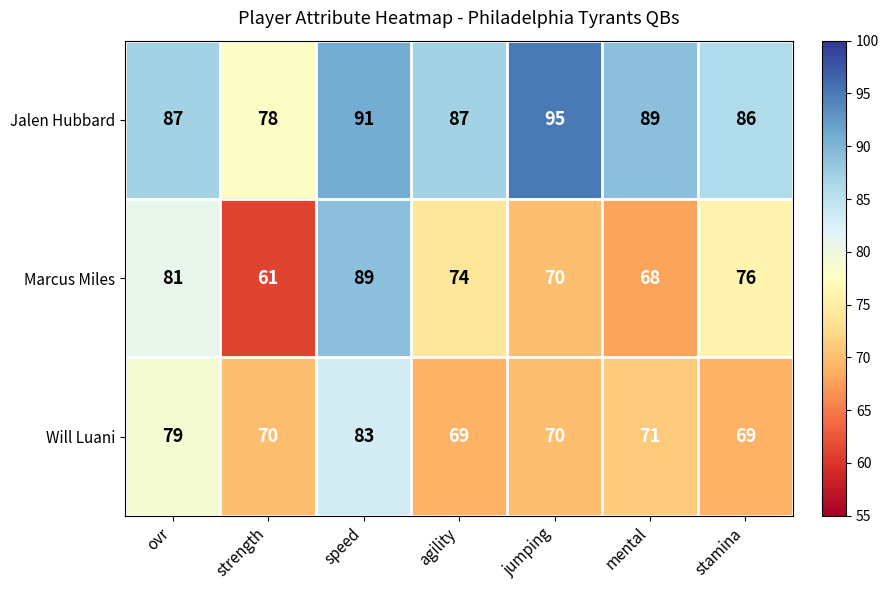

Count the number of categories in the chart.

7